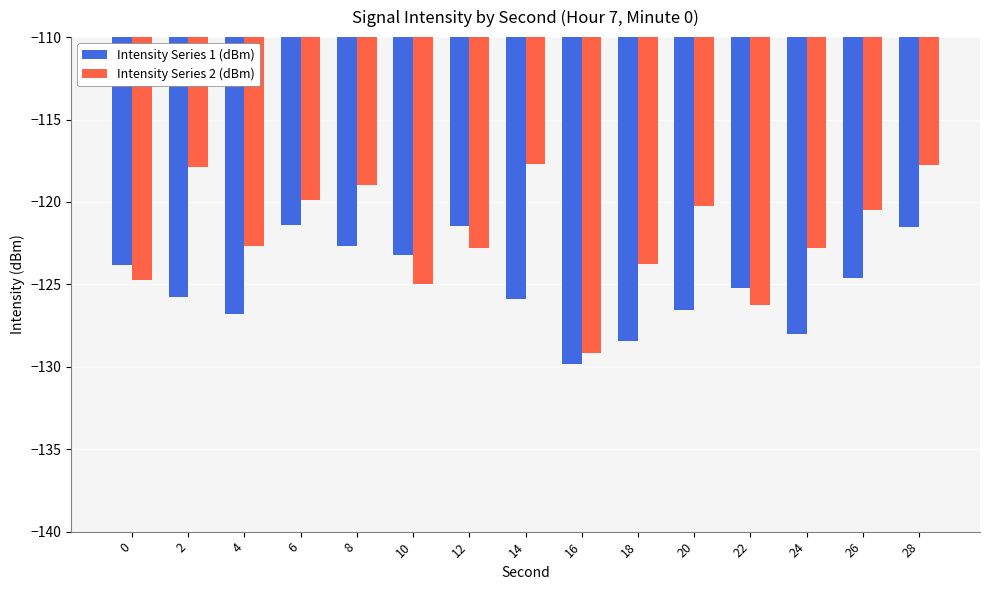

Is the value of Intensity Series 2 (dBm) at 20 greater than the value of Intensity Series 1 (dBm) at 6?

Yes